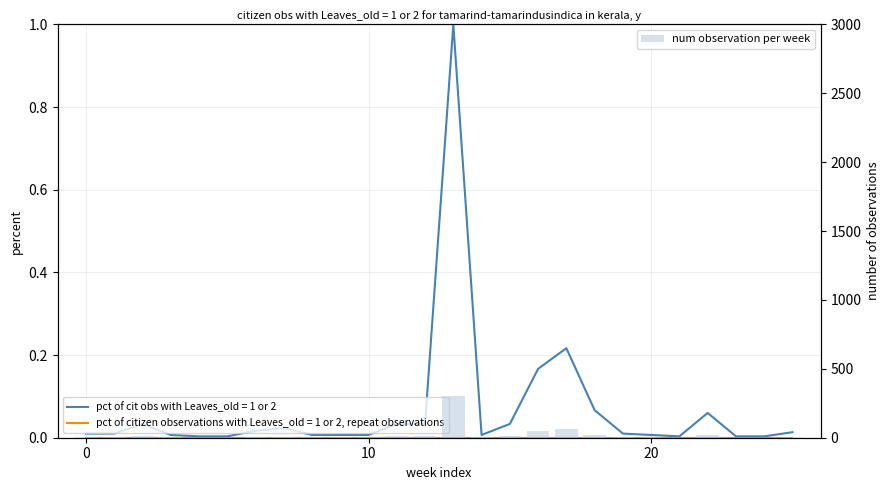

Reading left to right, what are all the values shown in this chart?

3	3	10	2	1	1	5	7	2	2	2	10	10	300	2	10	50	65	20	3	2	1	18	1	1	4